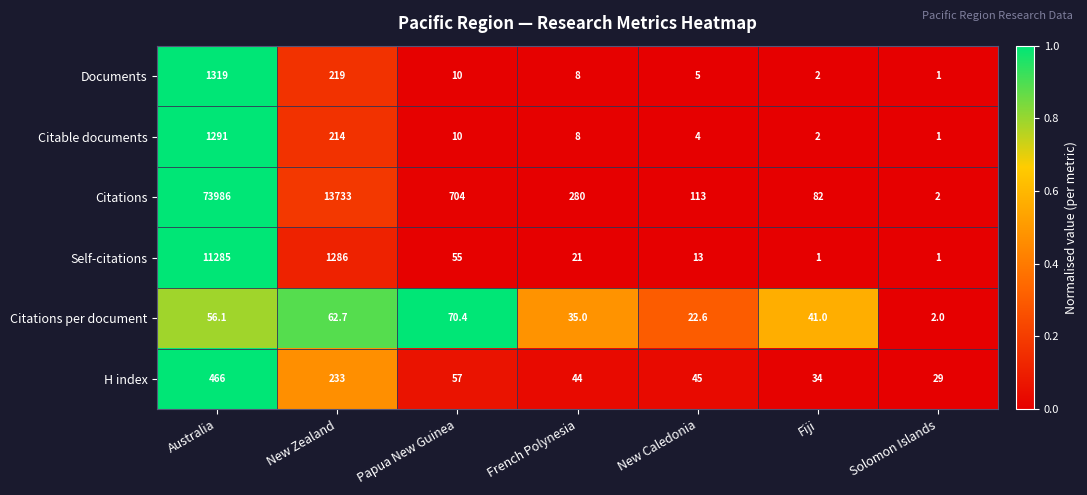

What is the difference between the Documents values at Fiji and French Polynesia?

6.0